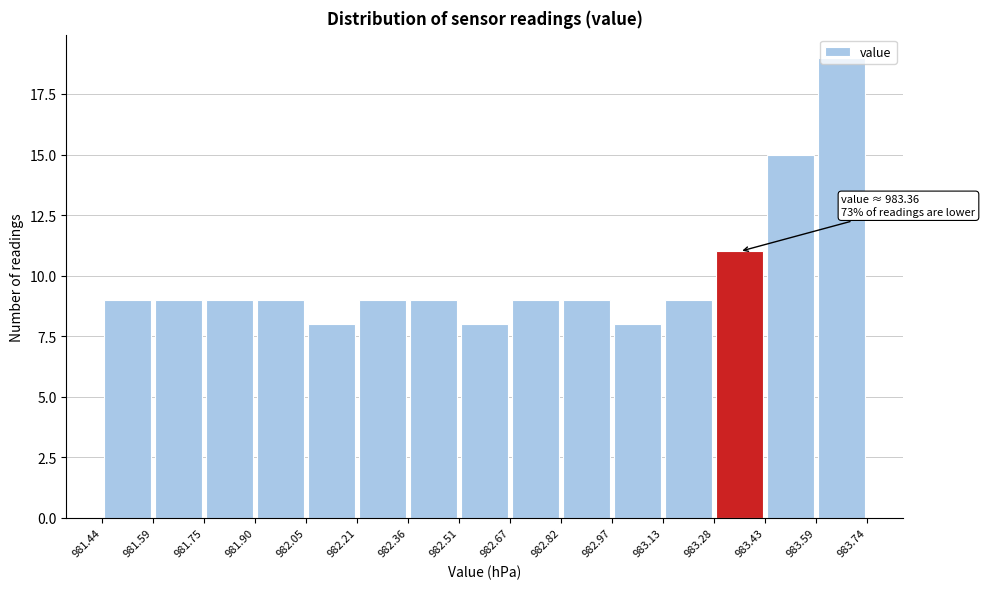

Over which range of the x-axis is the bar tallest?

983.59 to 983.74